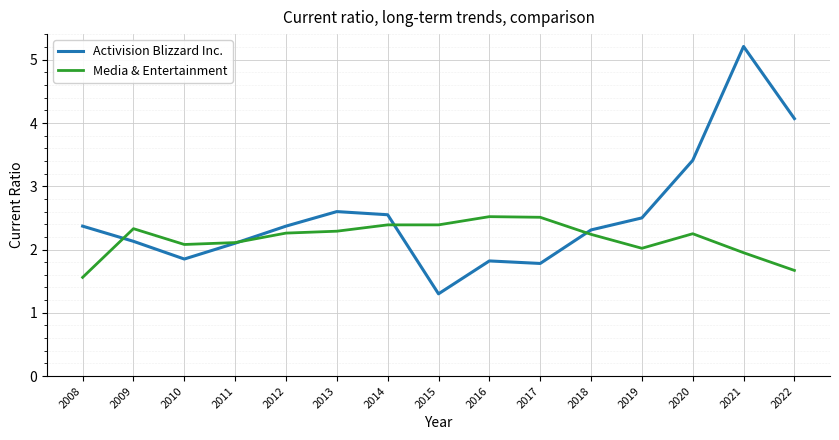

Rank the series at 2019 from highest to lowest value.

Activision Blizzard Inc., Media & Entertainment